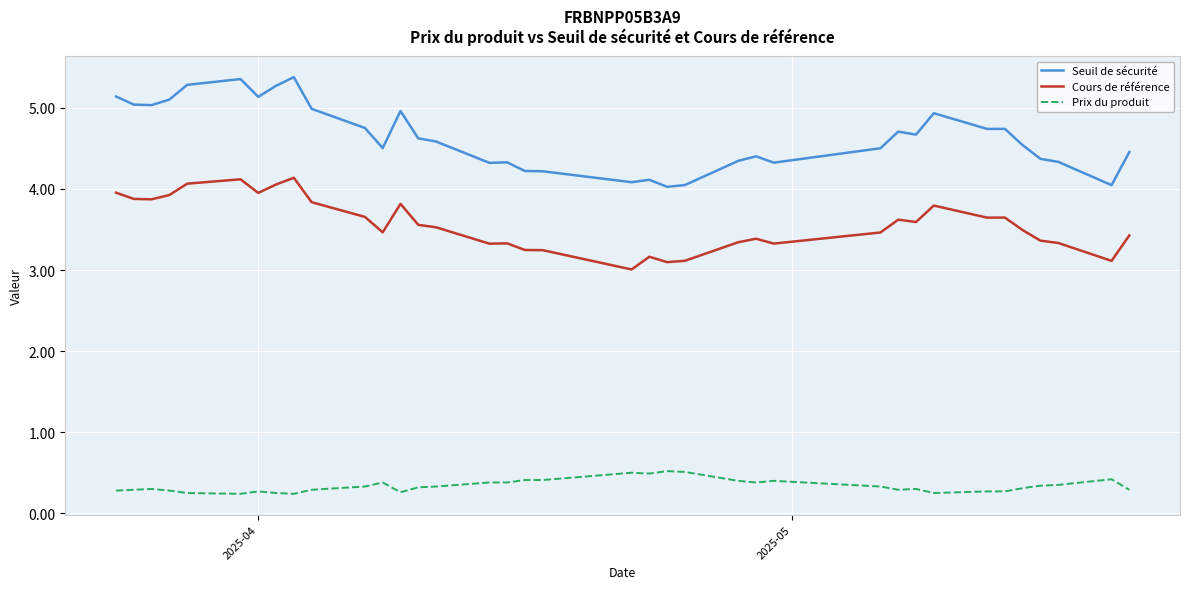

What is the sum of all Seuil de sécurité values?

171.6